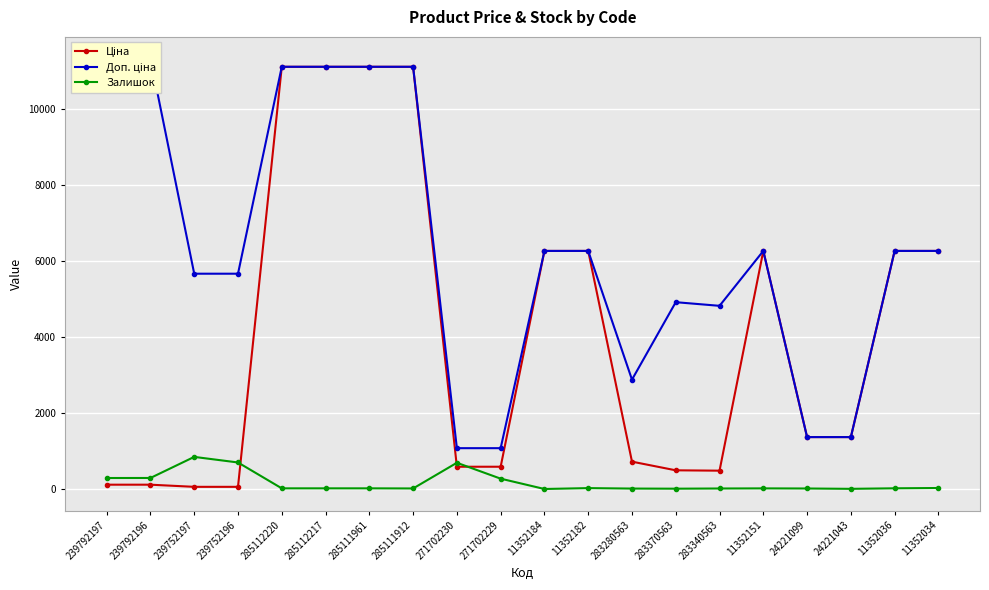

What is the label of the 18th point from the right?

239752197